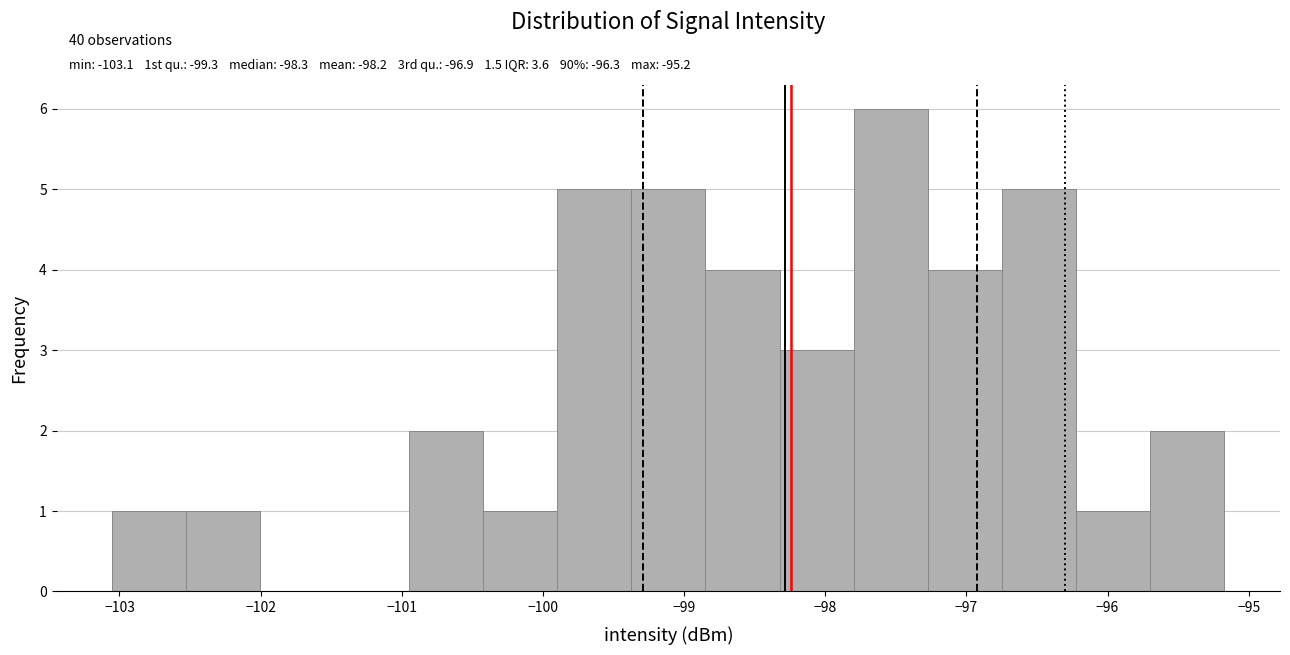

Which range on the x-axis has the tallest bar?

-97.8 to -97.3